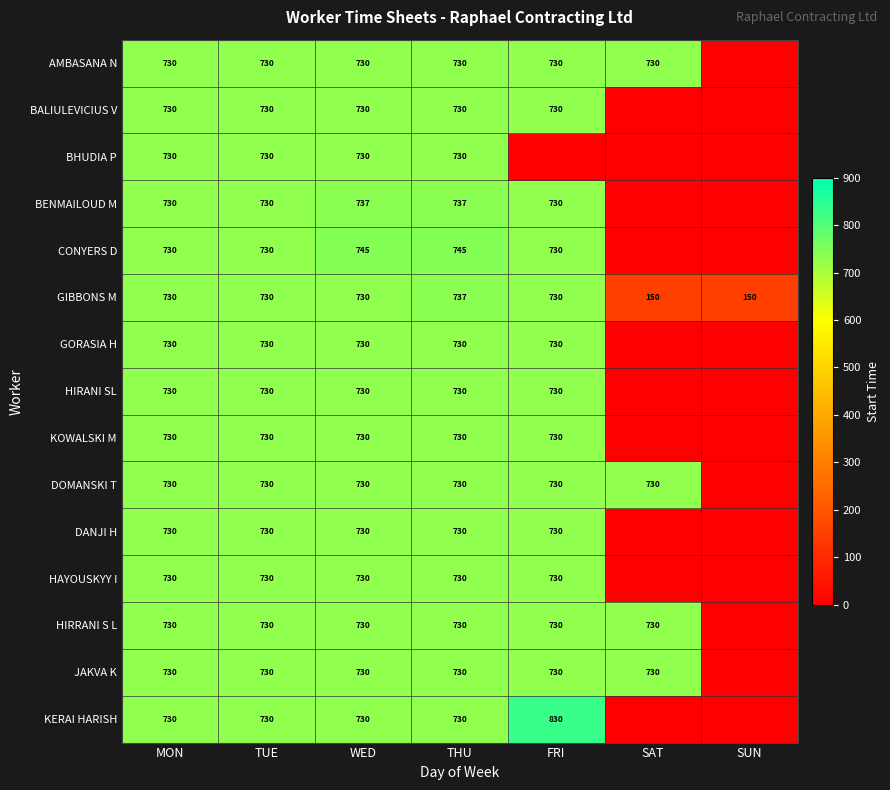

Which category has the highest value across all series?

FRI